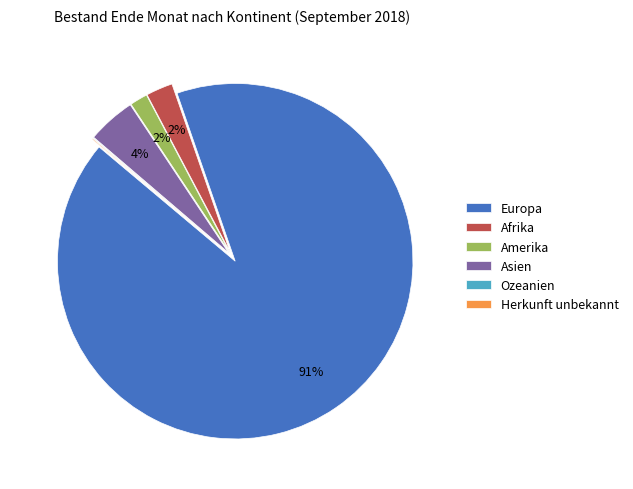

To the nearest percent, what is the average slice percentage?

17%